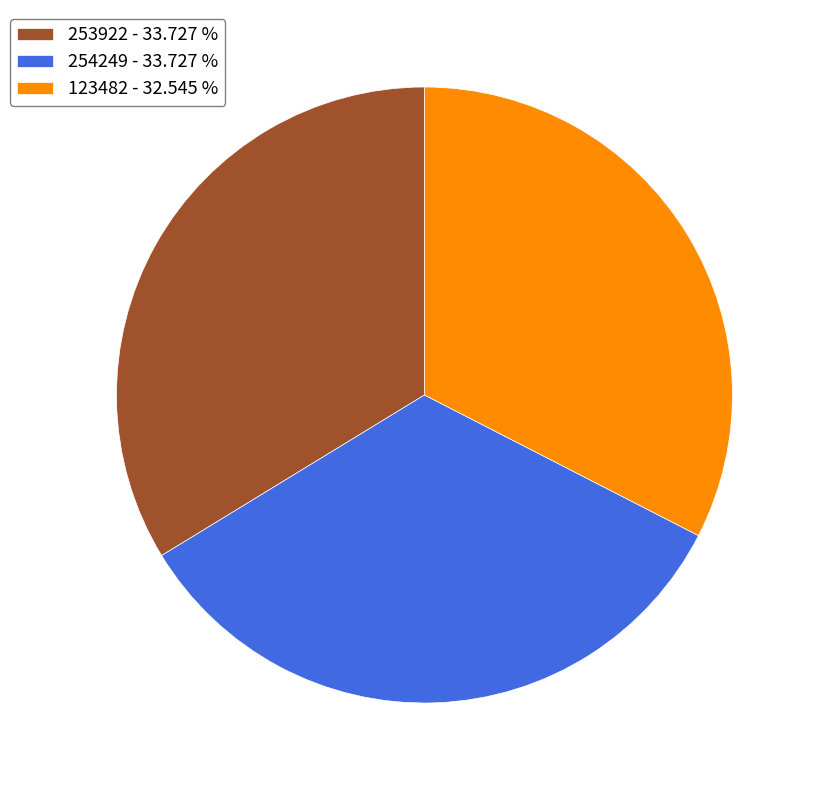

Do 254249 and 123482 together represent more than half of the pie?

Yes